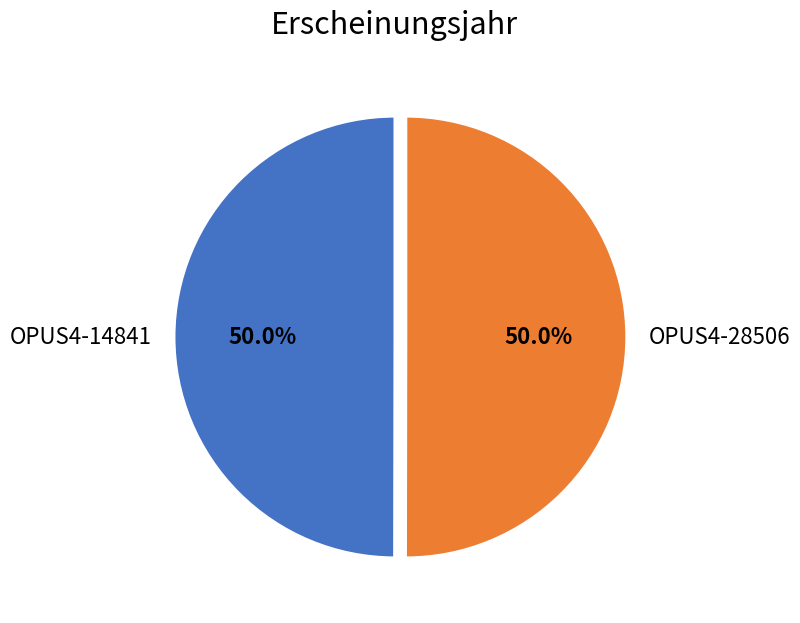

What is the total percentage of OPUS4-28506 and OPUS4-14841?

100.0%